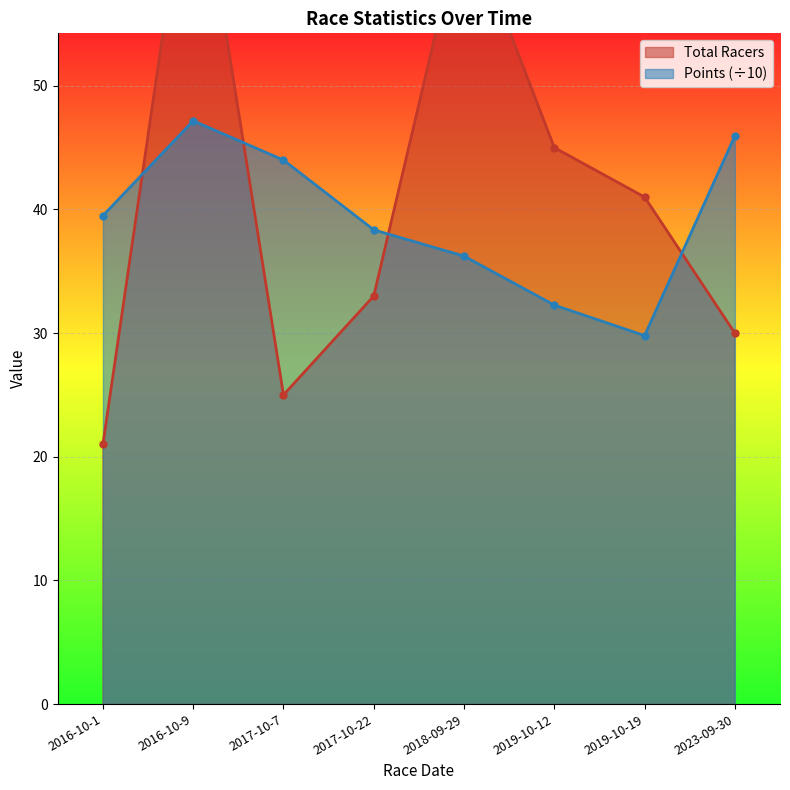

What is the difference between the maximum and minimum values in the Total Racers series?

50.0